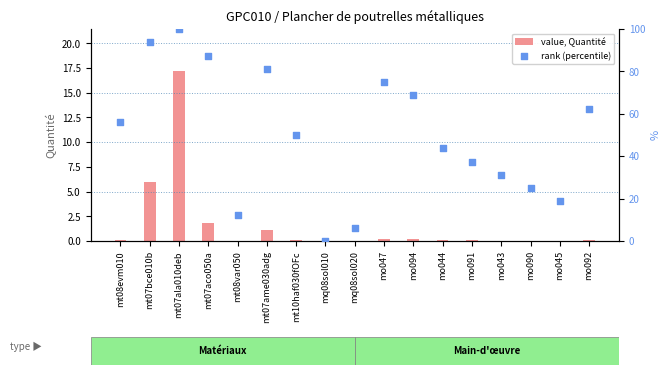

What are all the series names shown in the legend?

value, Quantité, rank (percentile)